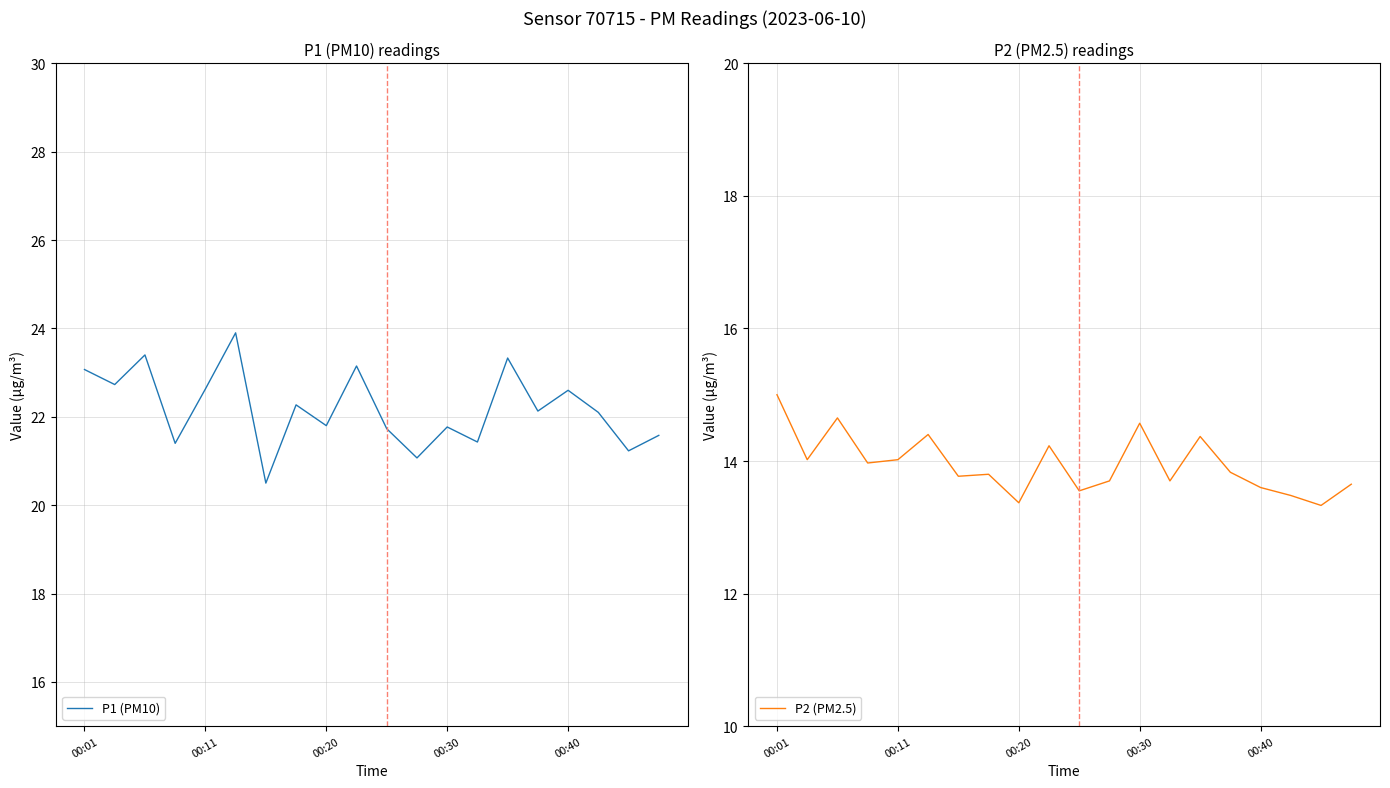

What is the label of the 7th point from the right?

13